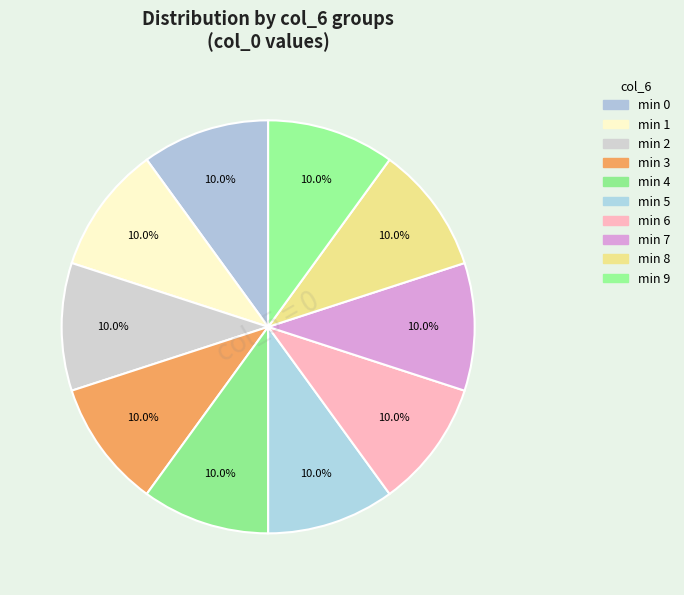

Is there any slice that represents more than half of the pie?

No